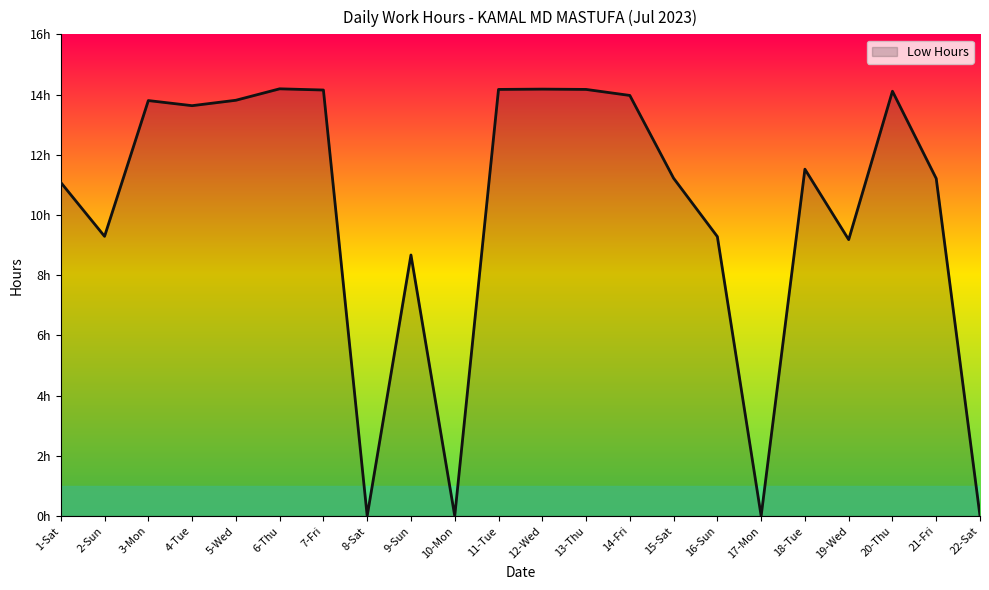

Is it true that the value at 16-Sun is 13.4?

False